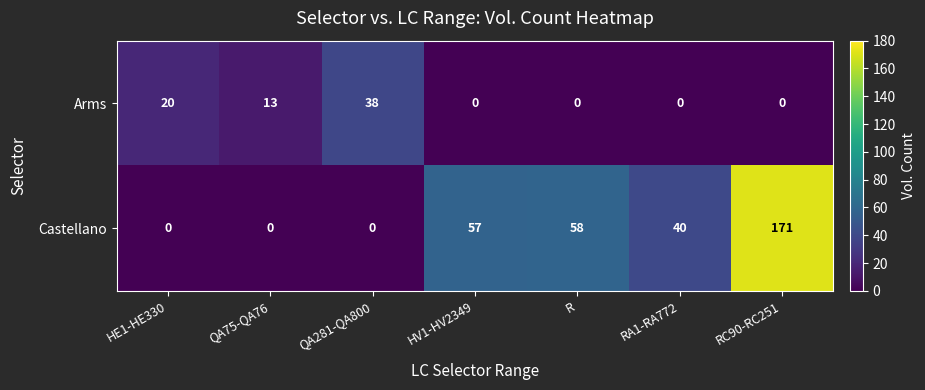

Is the value of Arms at QA75-QA76 greater than the value of Castellano at RA1-RA772?

No